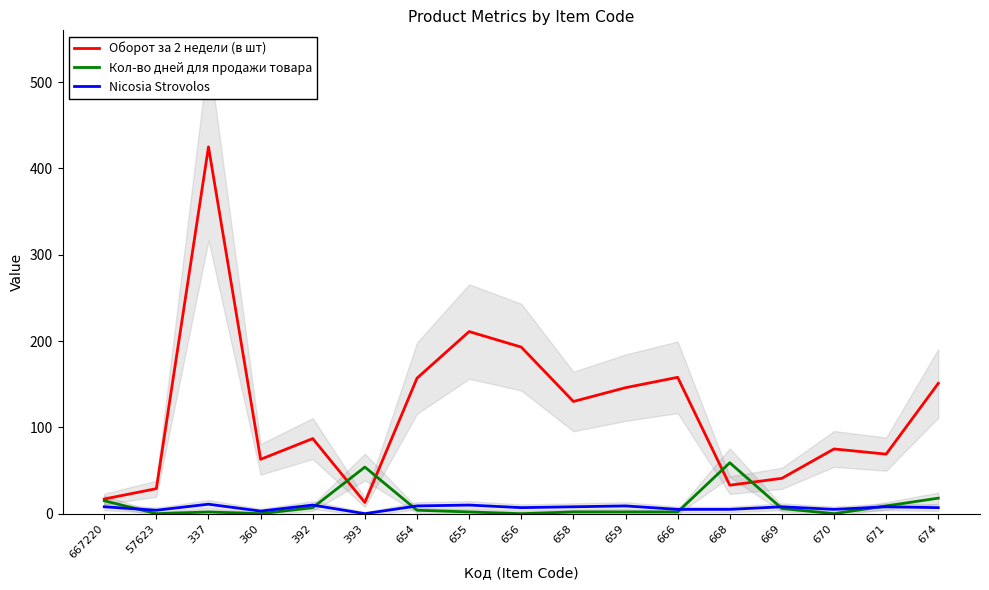

How many interior local peaks does the Оборот за 2 недели (в шт) series have?

5